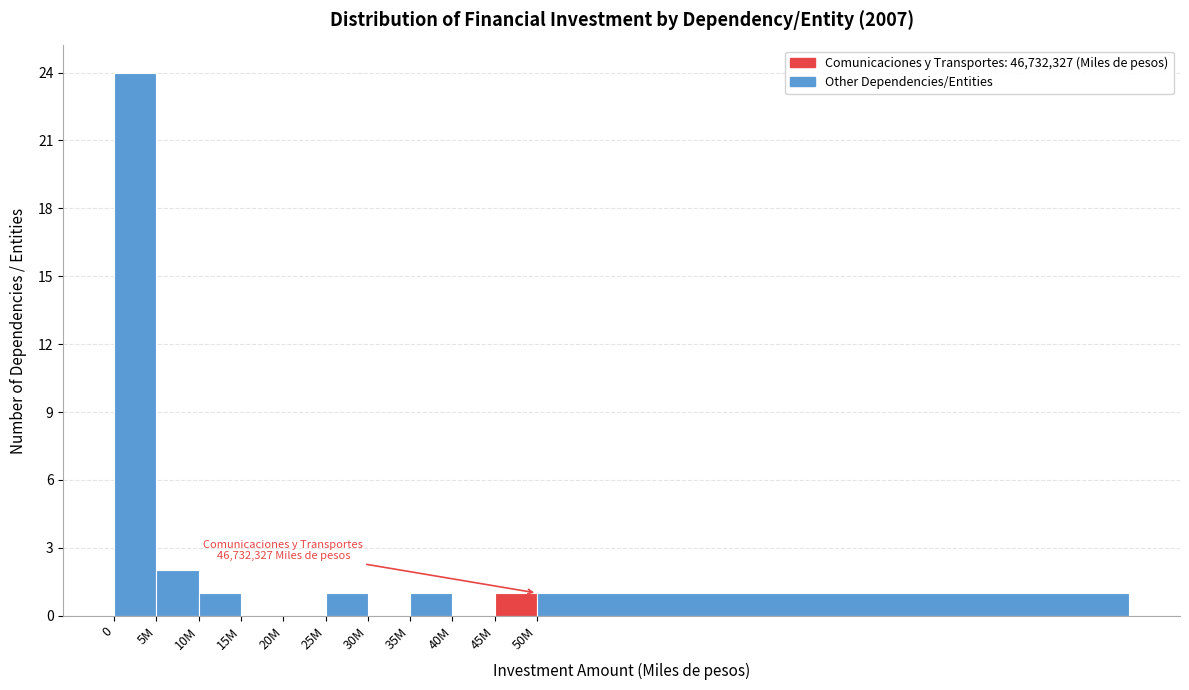

Reading left to right, transcribe all the data shown in this chart.

0=24	5M=2	10M=1	15M=0	20M=0	25M=1	30M=0	35M=1	40M=0	45M=1	50M=1